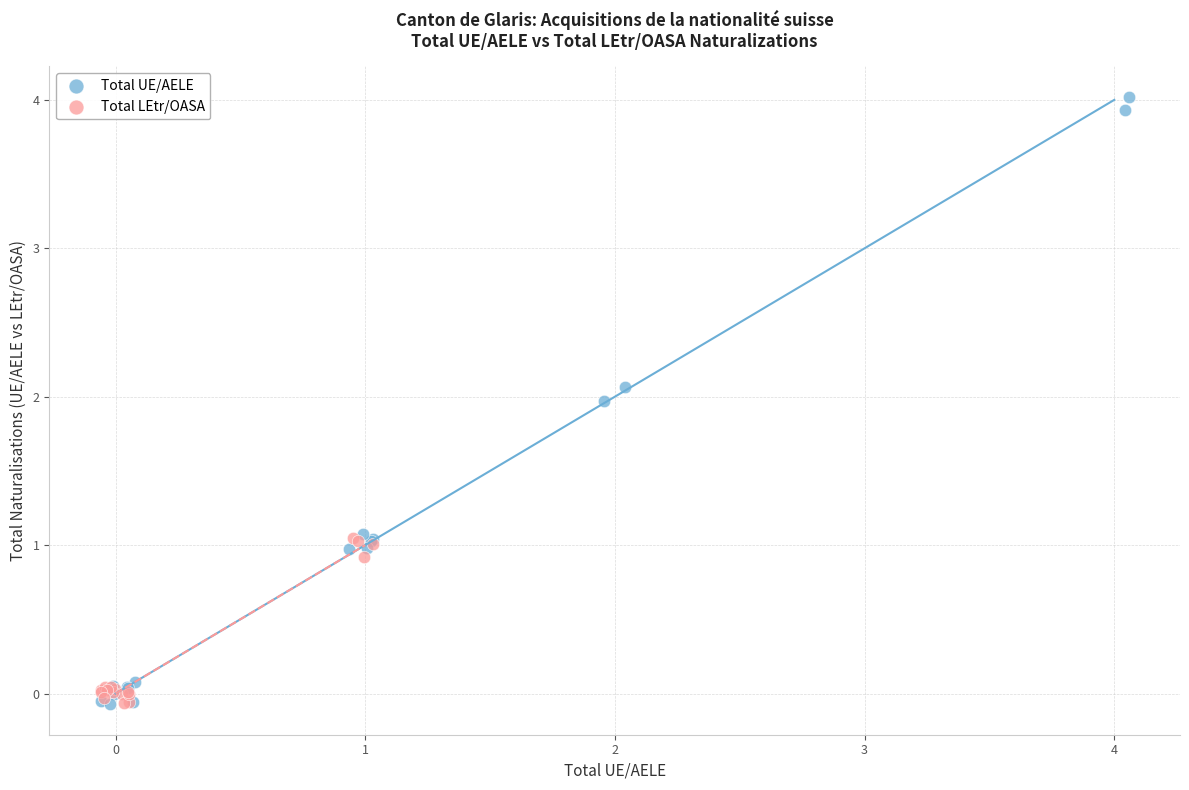

Which series has the widest spread of Y values?

Total UE/AELE